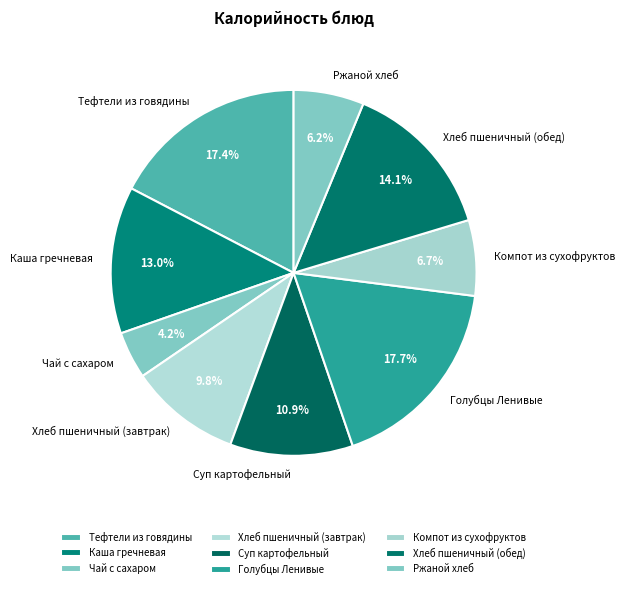

What percentage is the Голубцы Ленивые slice, to the nearest percent?

18%